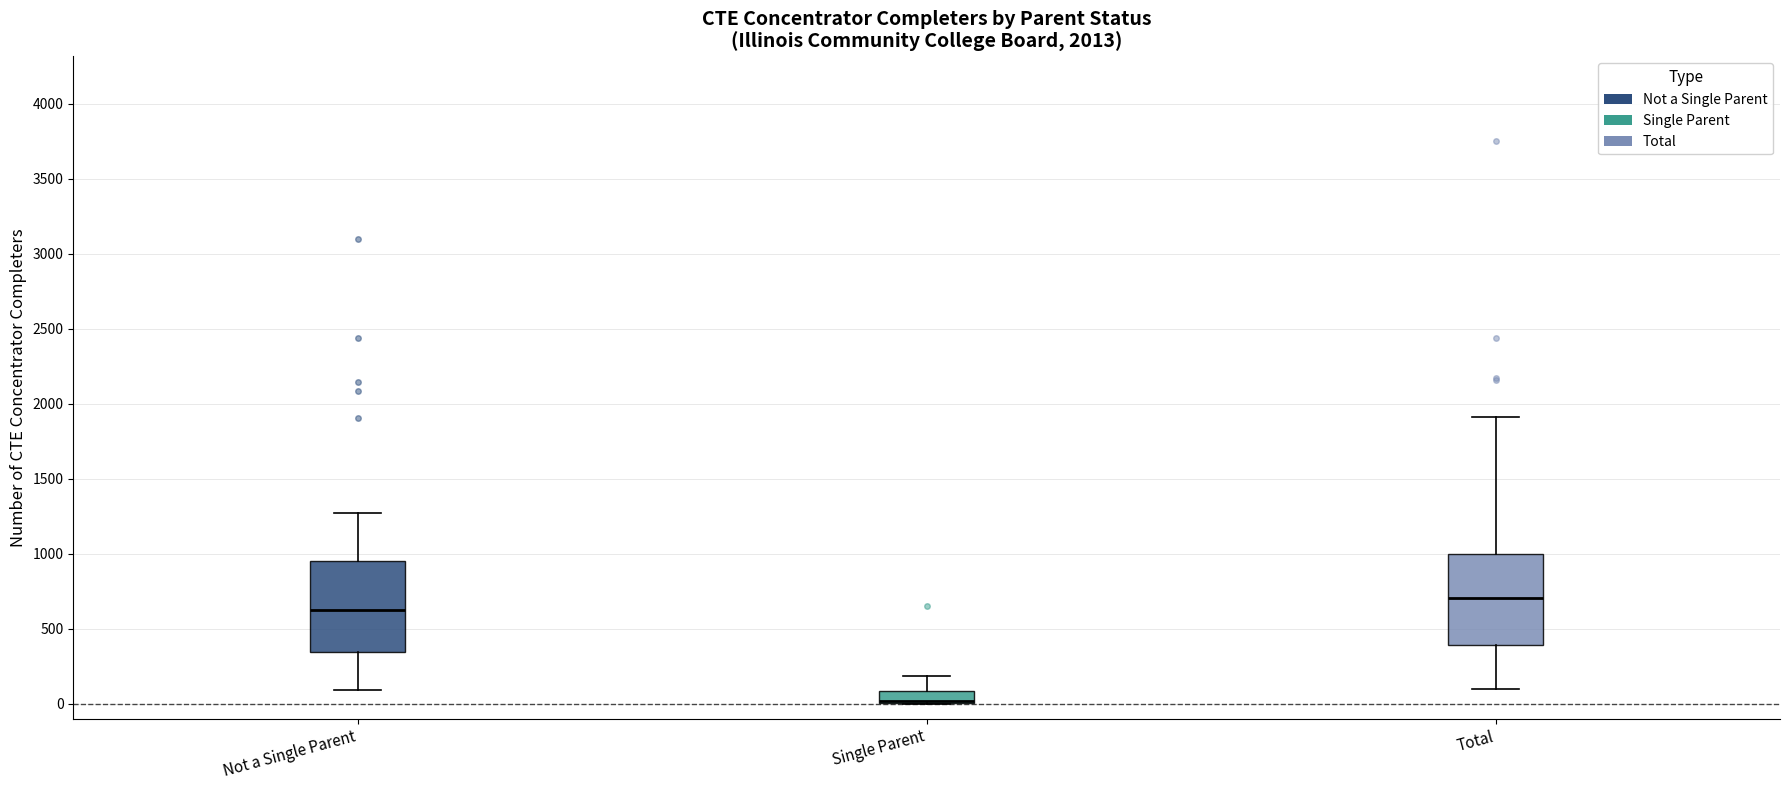

Where does the upper whisker of the box for Not a Single Parent end on the y-axis? The values are not printed on the chart, so give them approximately, as read against the axis.

1250